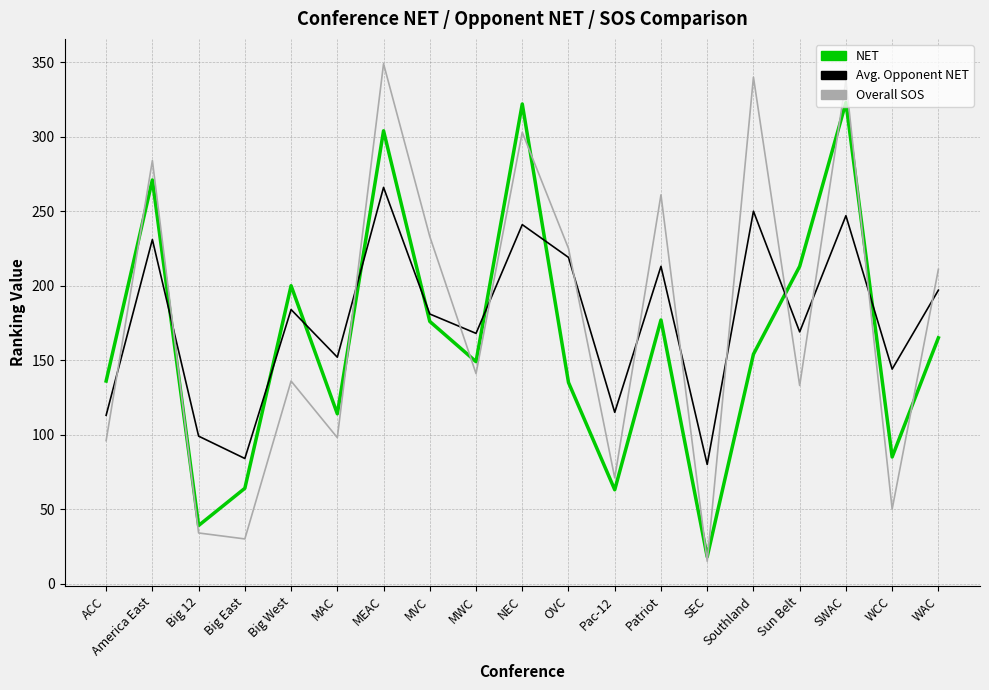

Is the value of Overall SOS at Big East greater than the value of Avg. Opponent NET at Big 12?

No